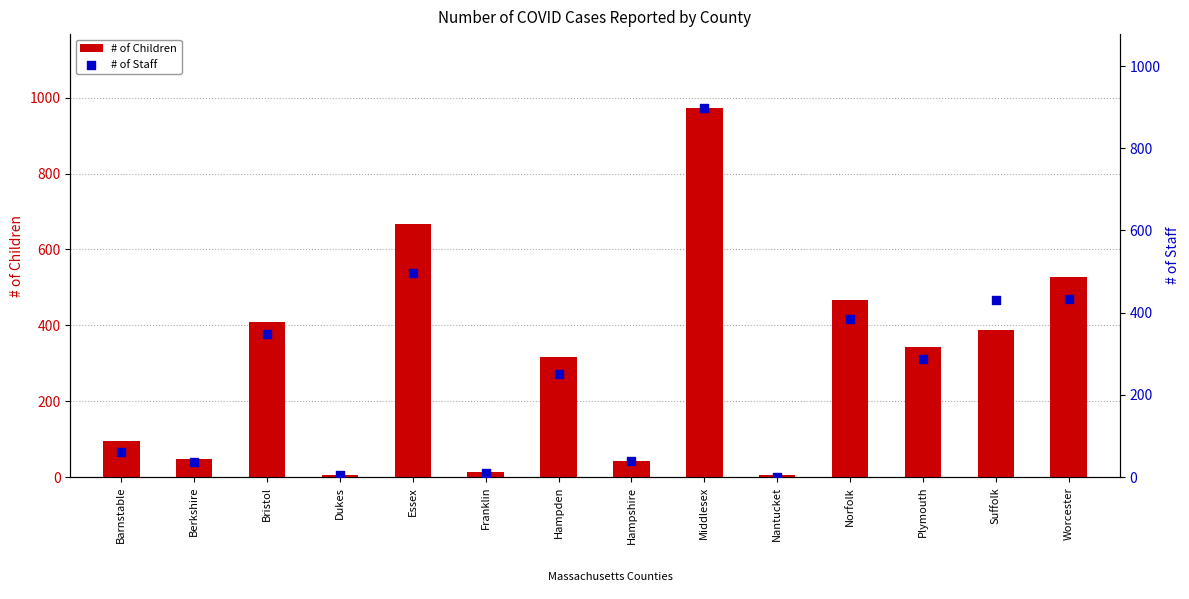

At which category is the sum across all series the highest?

Middlesex